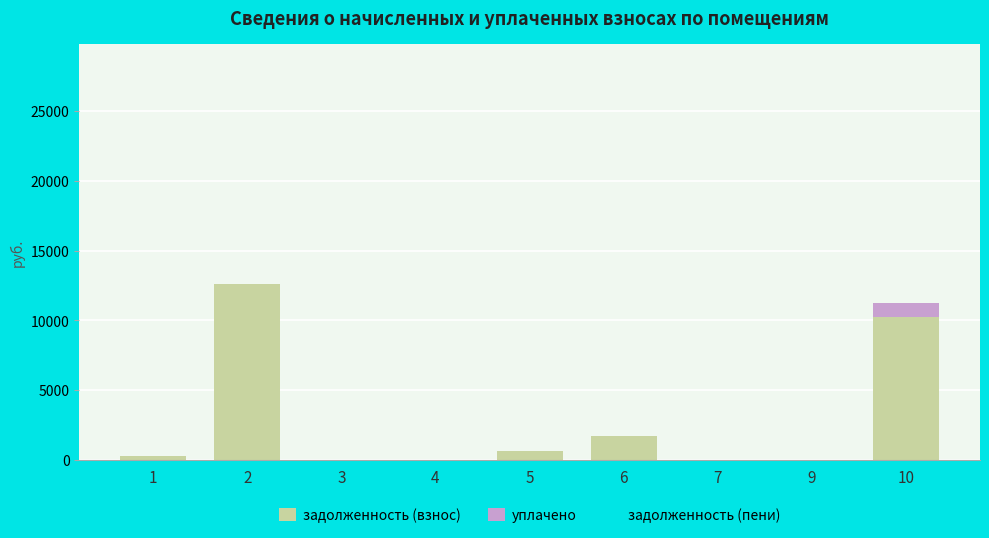

What is the sum of all задолженность (взнос) values?

25584.2